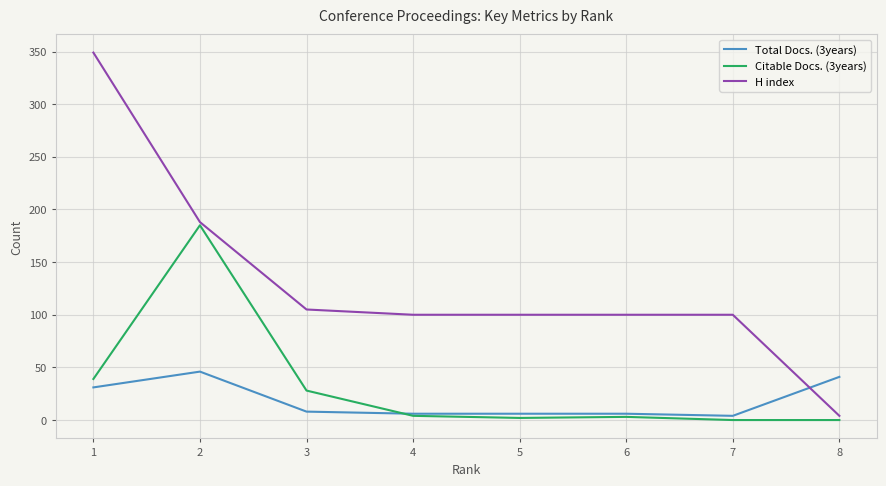

What are all the series names shown in the legend?

Total Docs. (3years), Citable Docs. (3years), H index